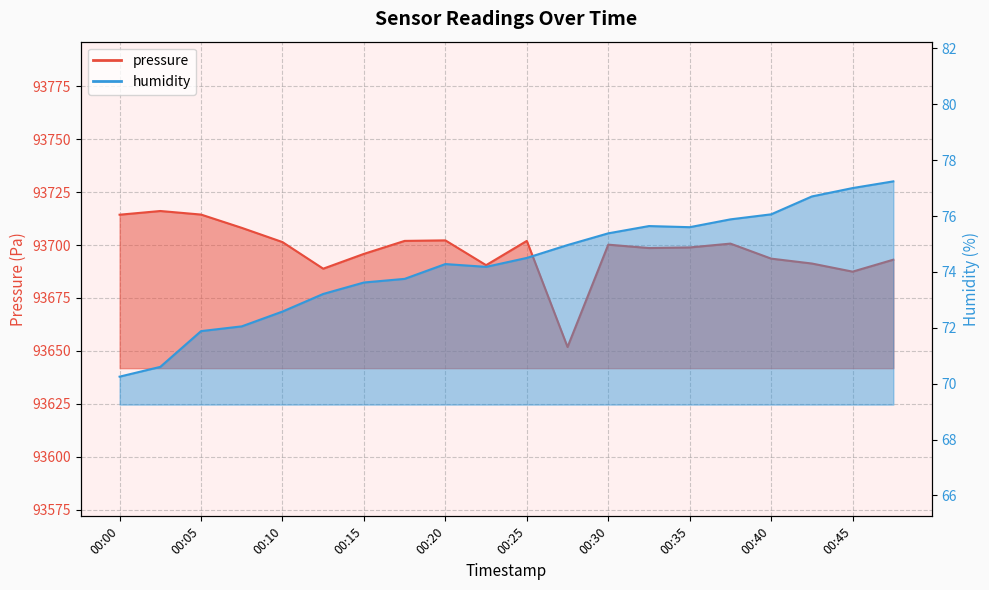

True or false: humidity and pressure intersect in this chart.

False